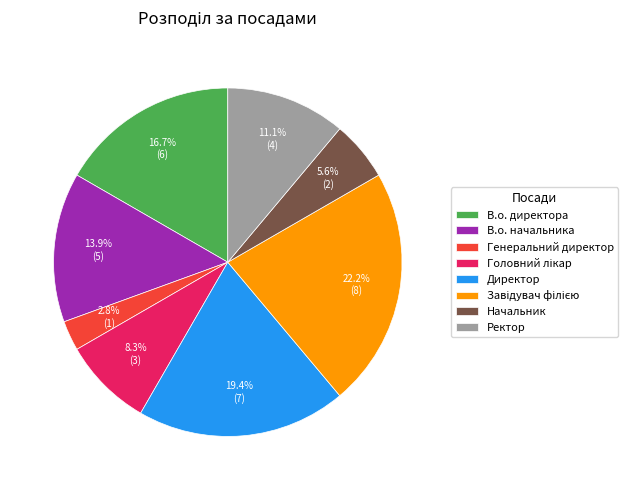

To the nearest percent, what is the difference between the В.о. директора and Начальник slice percentages?

11%